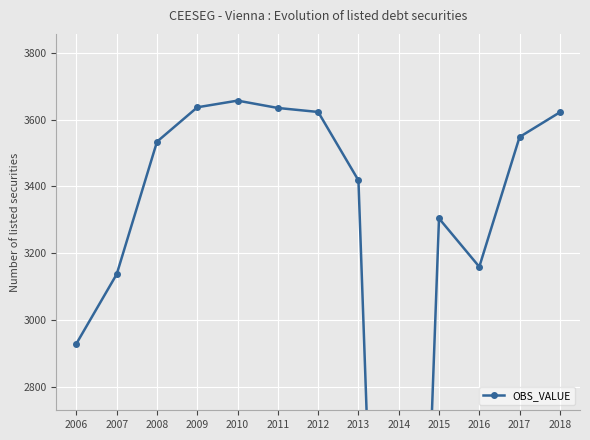

Which label corresponds to the smallest value in the chart?

2014